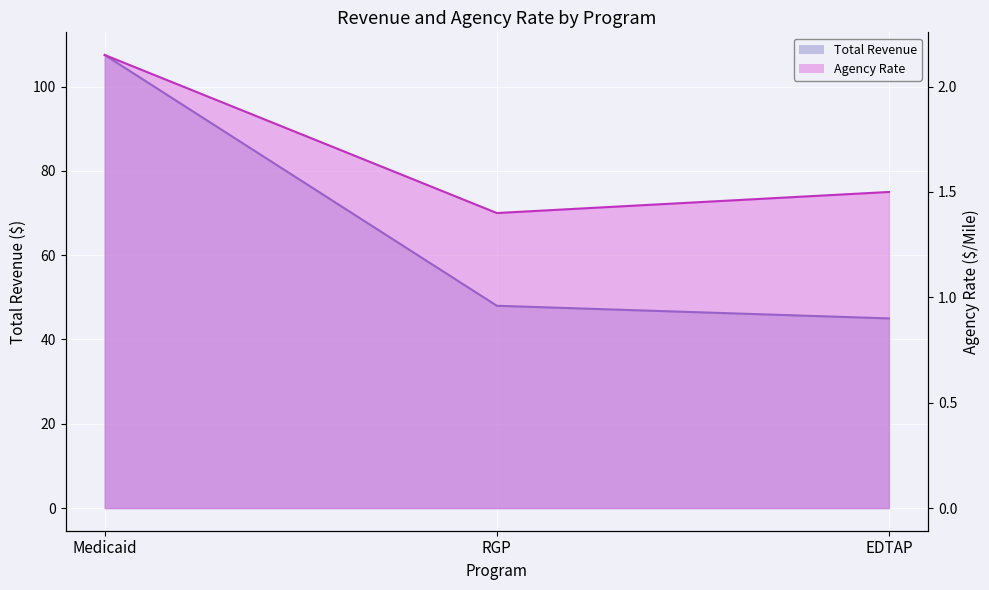

What is the sum of the Agency Rate Line values at Medicaid and EDTAP?

3.6